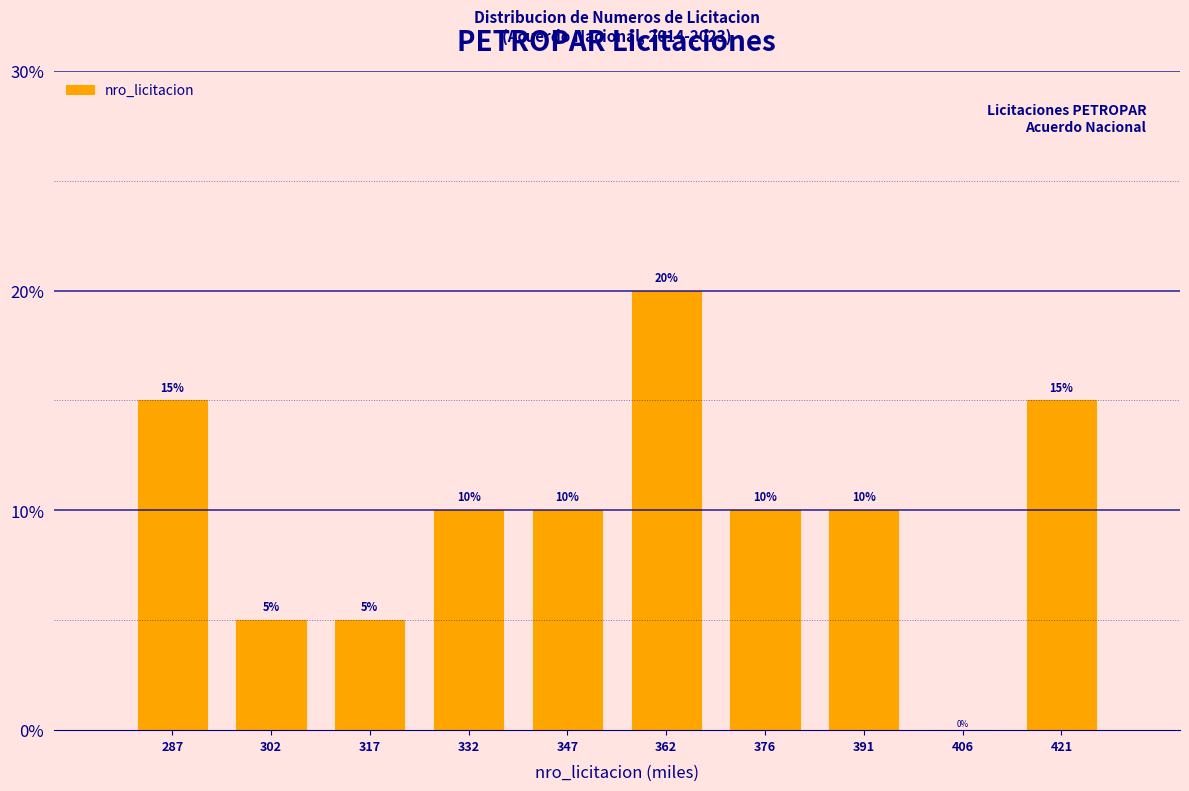

Reading right to left, list all the values displayed in this chart.

421=15	406=0	391=10	376=10	362=20	347=10	332=10	317=5	302=5	287=15